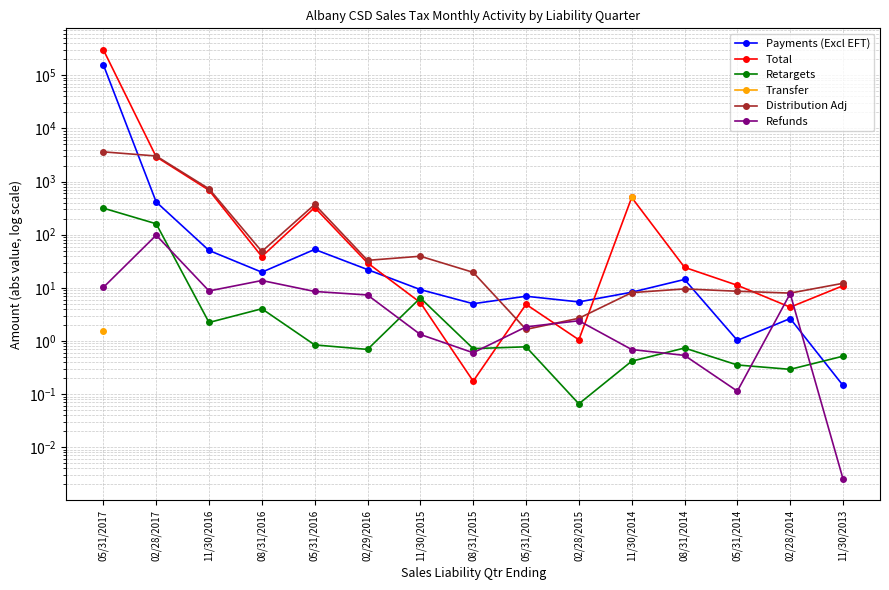

True or false: Transfer and Distribution Adj cross at least once.

False